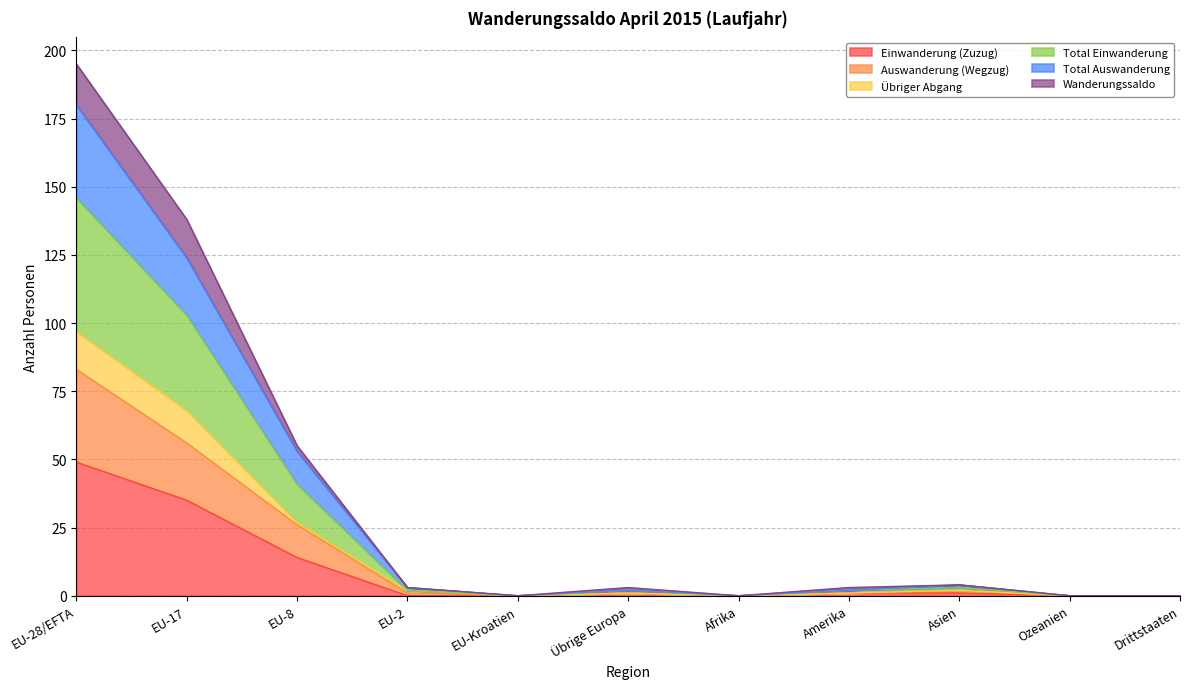

True or false: Total Einwanderung has more than 2 points higher than both neighbors.

False